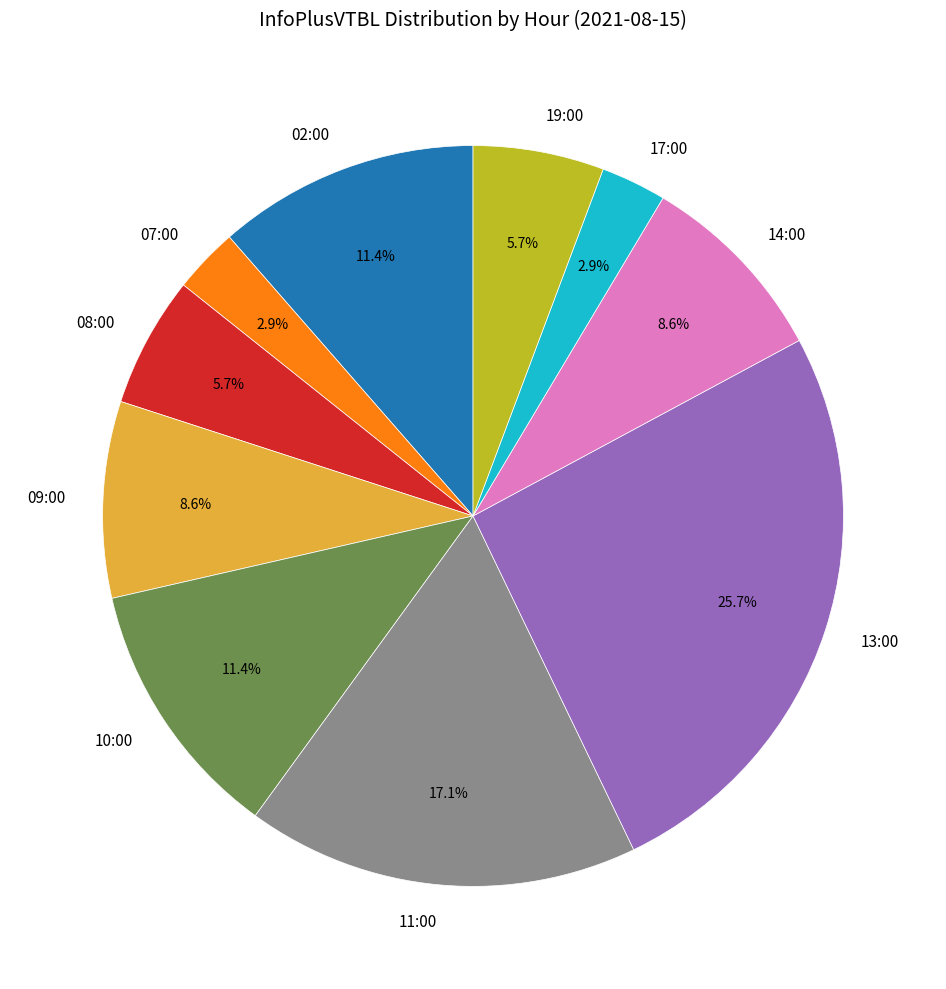

What is the total percentage of 09:00 and 10:00?

20.0%